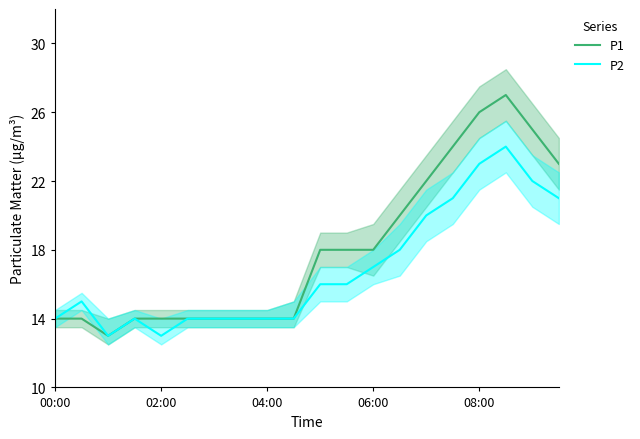

Reading right to left, what are all the values shown in this chart?

P1: 23	25	27	26	24	22	20	18	18	18	14	14	14	14	14	14	14	13	14	14
P2: 21	22	24	23	21	20	18	17	16	16	14	14	14	14	14	13	14	13	15	14